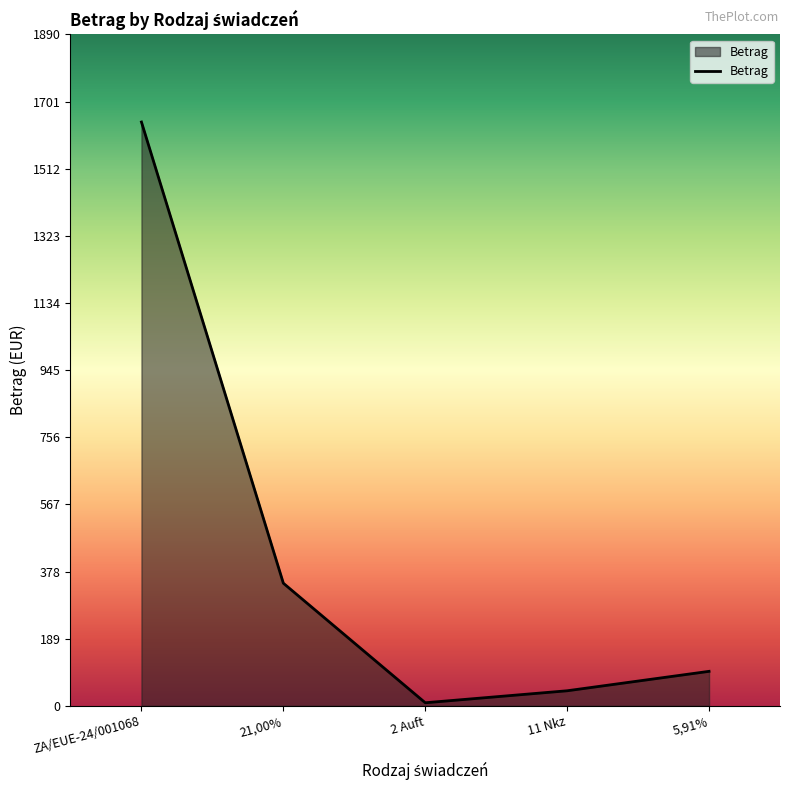

What is the minimum value shown in the chart?

8.7